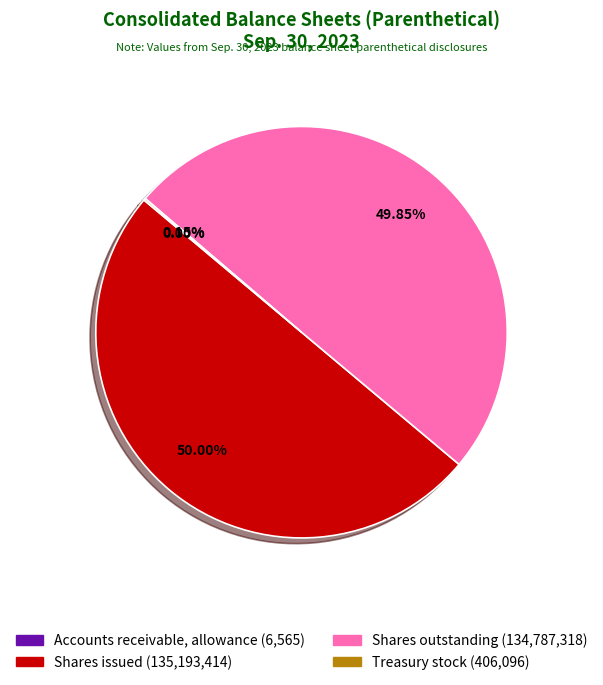

How many slices are in this pie chart?

4